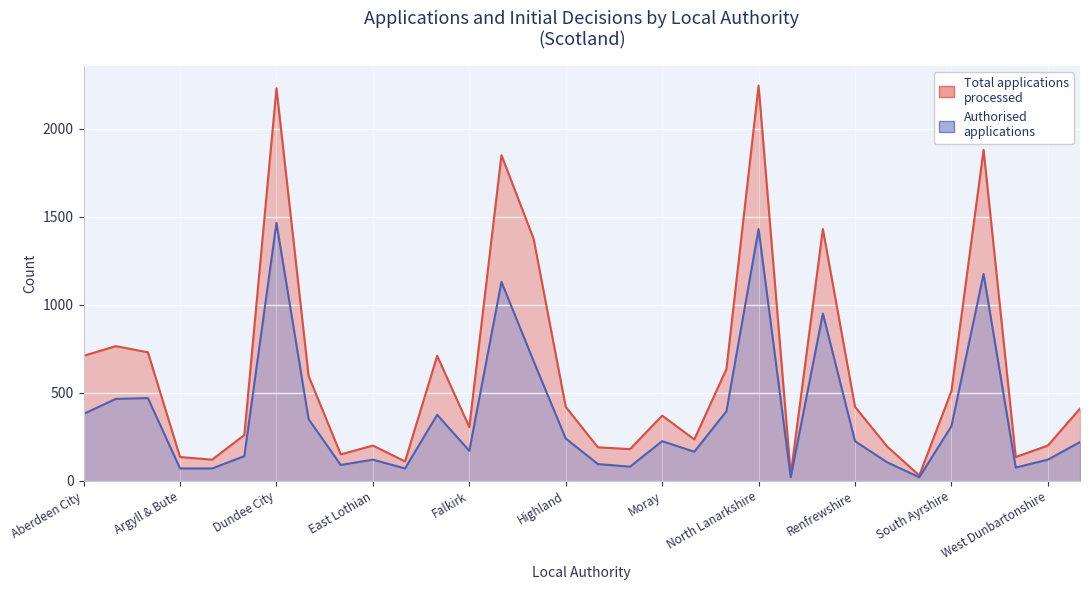

True or false: Authorised applications and Total applications processed intersect in this chart.

False